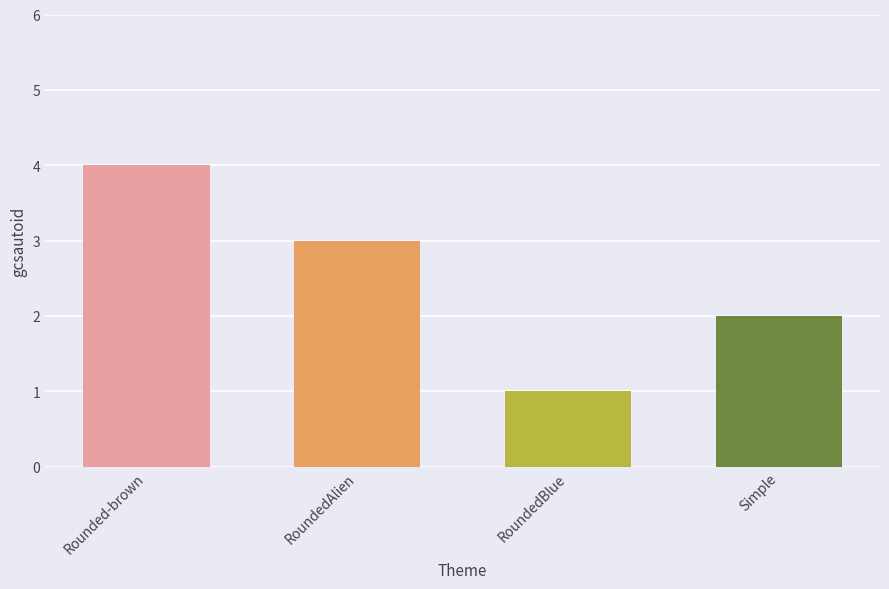

True or false: the data shows 0 at RoundedBlue.

False